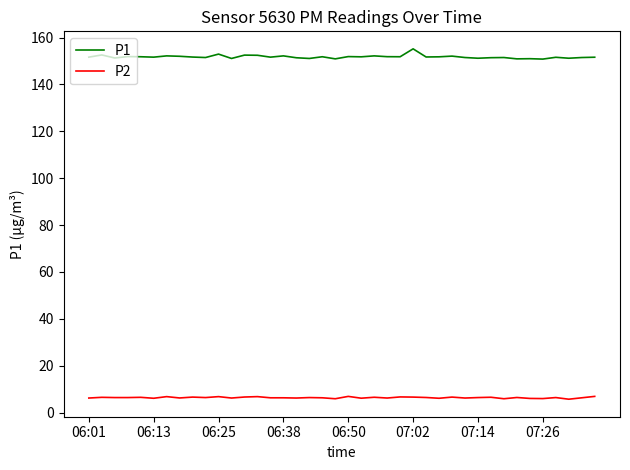

What is the smallest value displayed?

5.7